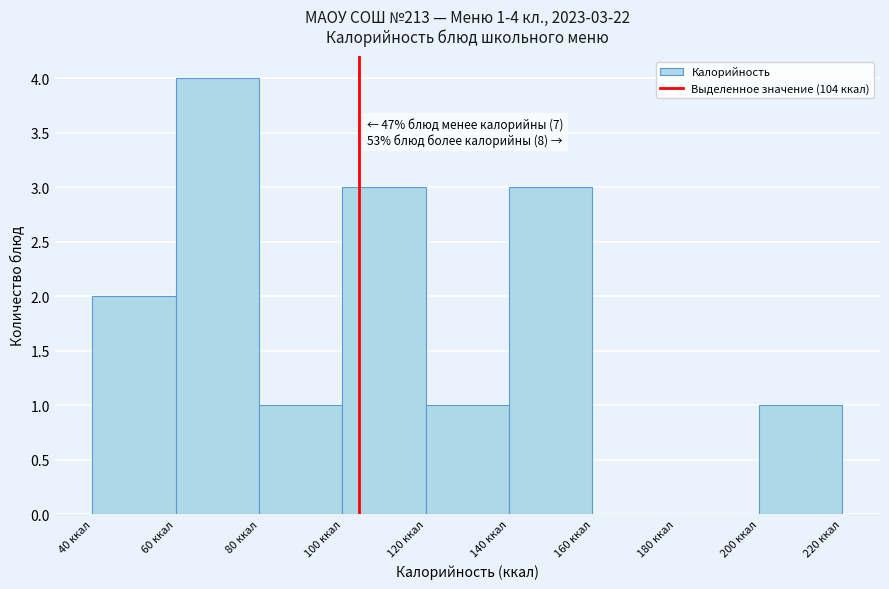

Which range on the x-axis has the tallest bar?

60 to 80